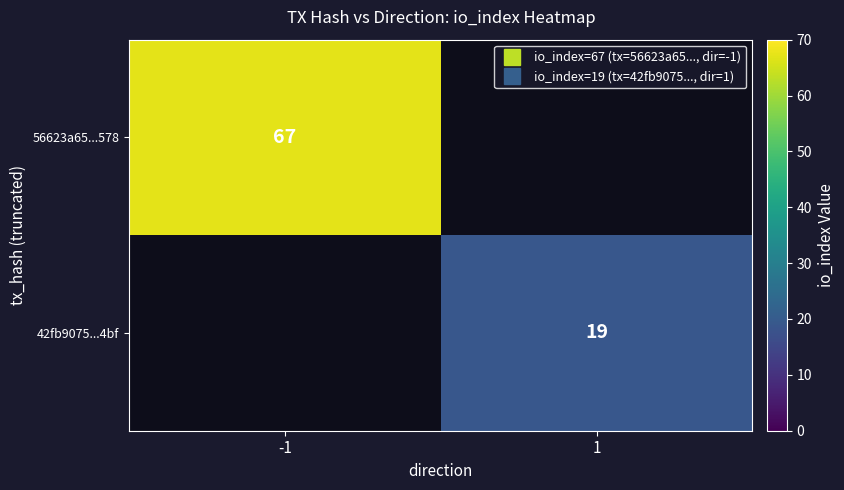

What is the maximum value shown in the chart?

67.0